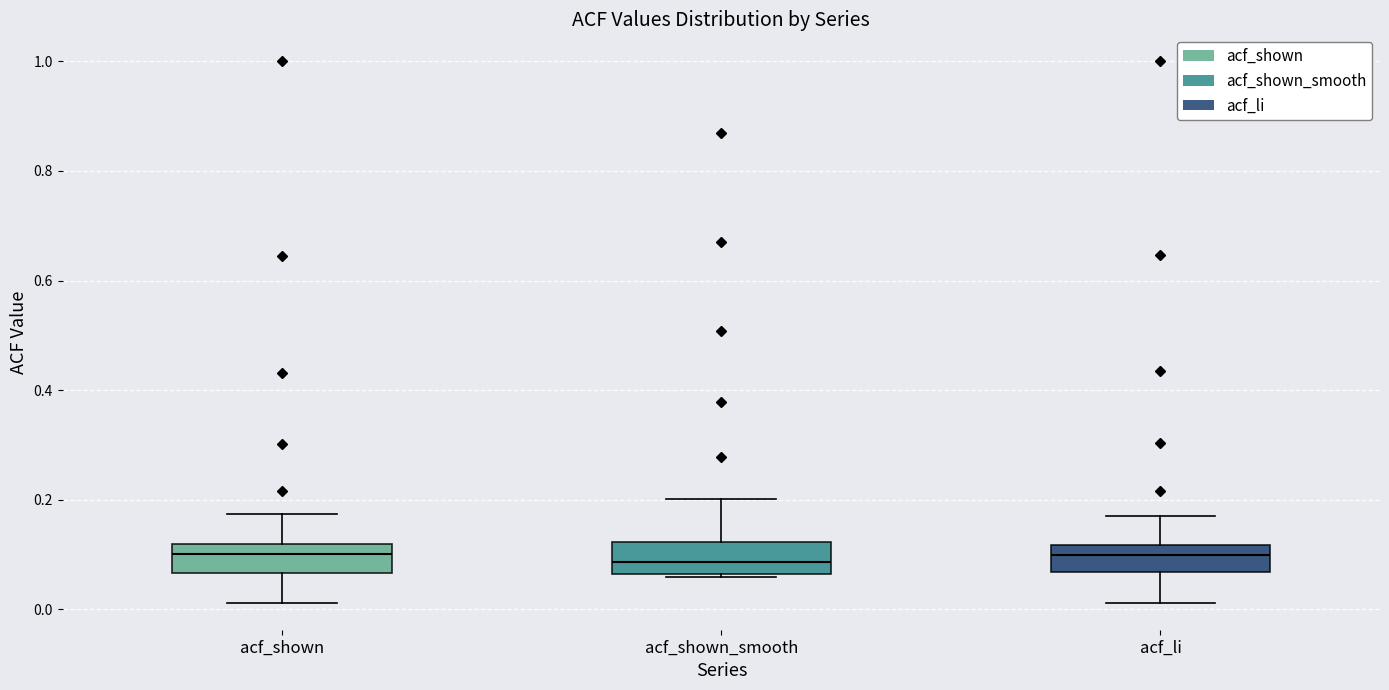

Where does the upper whisker of the box for acf_shown end on the y-axis? The values are not printed on the chart, so give them approximately, as read against the axis.

0.18